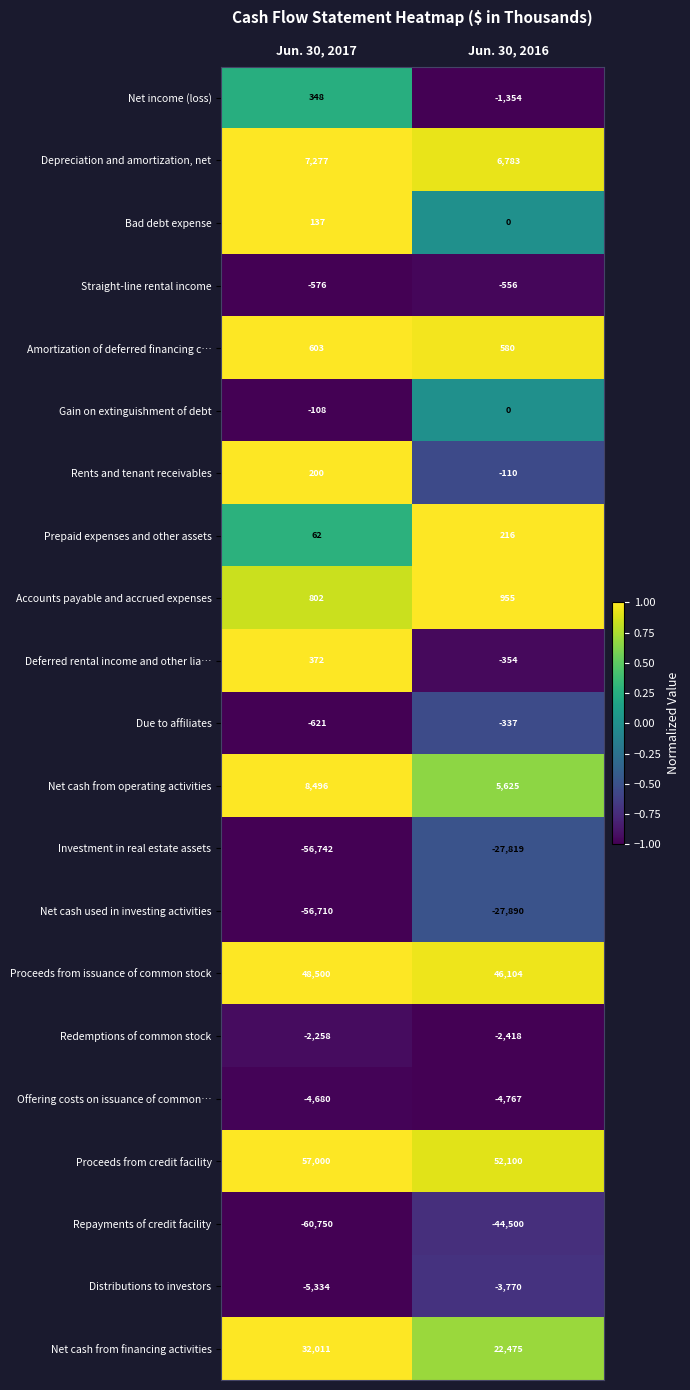

Which series has the largest range (max minus min)?

Investment in real estate assets